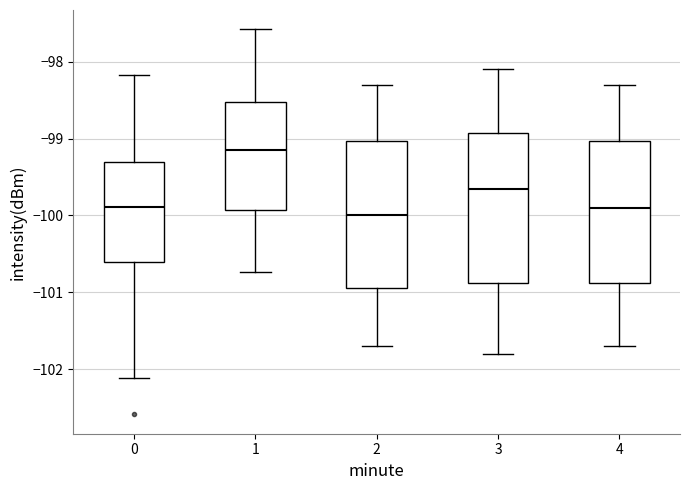

Which box's median line is the highest?

1